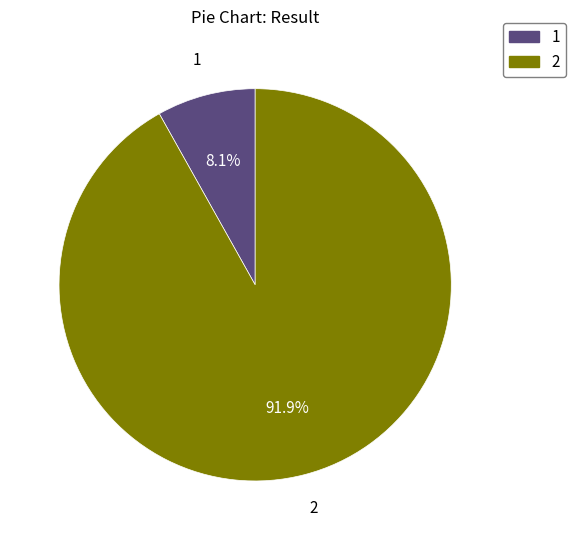

Do 2 and 1 together represent more than half of the pie?

Yes